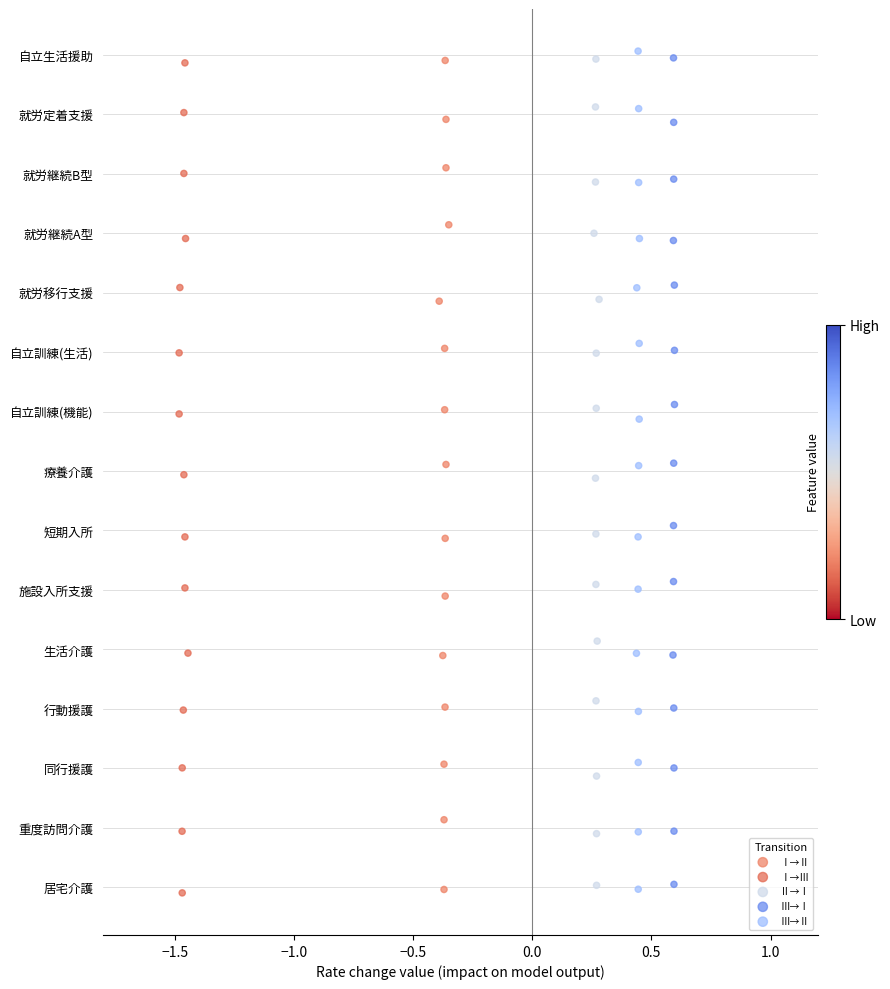

Which series has the largest Y range (max minus min)?

Ⅲ→Ⅱ